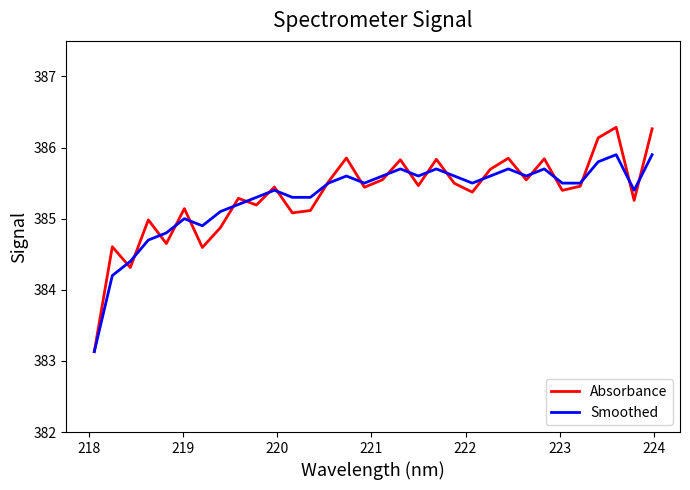

What is the difference between the maximum and minimum values in the Absorbance series?

3.2